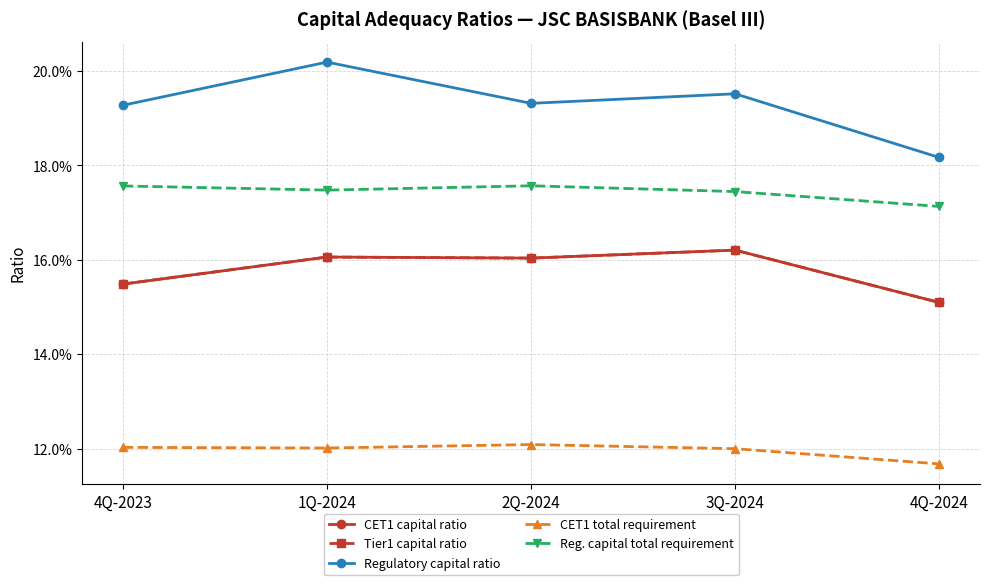

True or false: CET1 capital ratio and CET1 total requirement intersect in this chart.

False